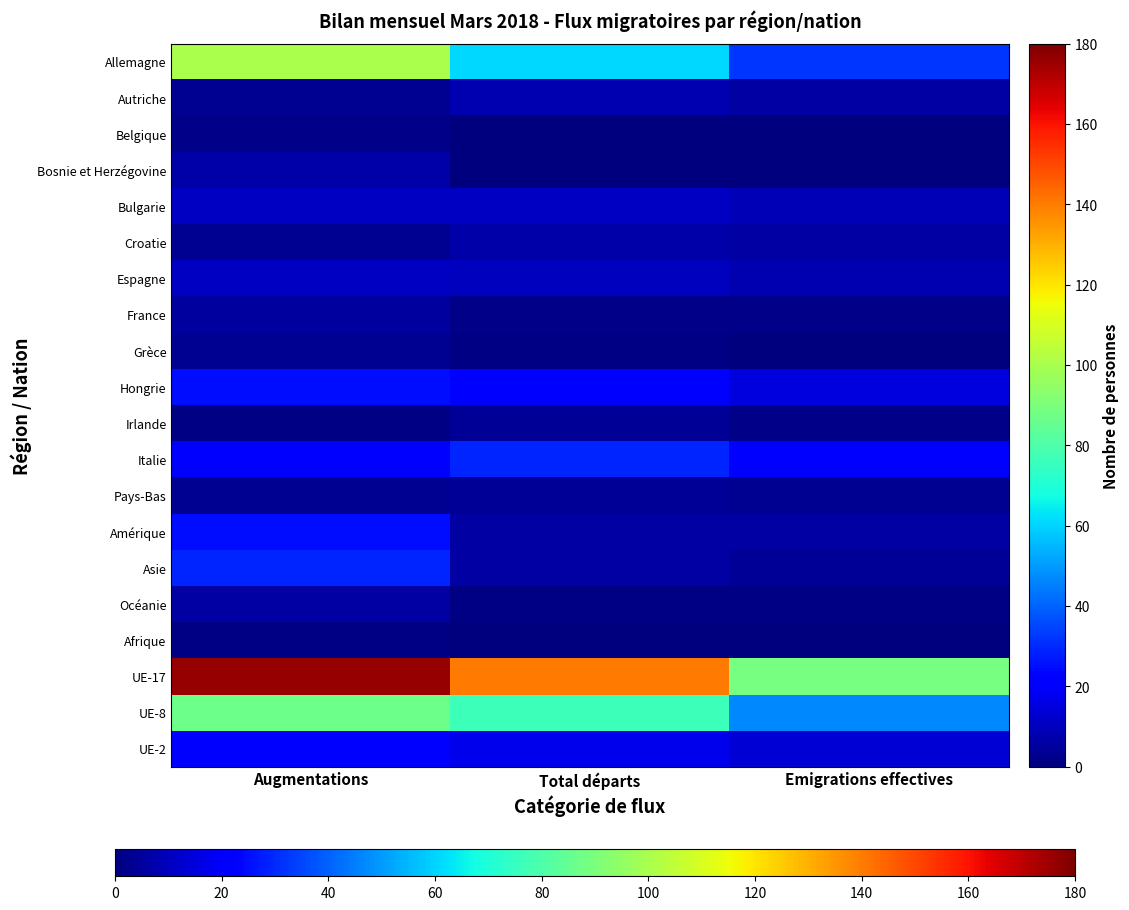

Reading left to right, list all the values displayed in this chart.

Allemagne: Augmentations=100	Total départs=61	Emigrations effectives=32
Autriche: Augmentations=3	Total départs=8	Emigrations effectives=6
Belgique: Augmentations=2	Total départs=0	Emigrations effectives=0
Bosnie et Herzégovine: Augmentations=7	Total départs=0	Emigrations effectives=0
Bulgarie: Augmentations=11	Total départs=11	Emigrations effectives=9
Croatie: Augmentations=3	Total départs=7	Emigrations effectives=6
Espagne: Augmentations=11	Total départs=10	Emigrations effectives=8
France: Augmentations=5	Total départs=2	Emigrations effectives=2
Grèce: Augmentations=3	Total départs=1	Emigrations effectives=0
Hongrie: Augmentations=25	Total départs=20	Emigrations effectives=15
Irlande: Augmentations=1	Total départs=4	Emigrations effectives=2
Italie: Augmentations=21	Total départs=29	Emigrations effectives=21
Pays-Bas: Augmentations=3	Total départs=4	Emigrations effectives=3
Amérique: Augmentations=25	Total départs=6	Emigrations effectives=6
Asie: Augmentations=29	Total départs=6	Emigrations effectives=4
Océanie: Augmentations=6	Total départs=1	Emigrations effectives=1
Afrique: Augmentations=1	Total départs=0	Emigrations effectives=0
UE-17: Augmentations=176	Total départs=140	Emigrations effectives=89
UE-8: Augmentations=87	Total départs=76	Emigrations effectives=47
UE-2: Augmentations=23	Total départs=17	Emigrations effectives=14